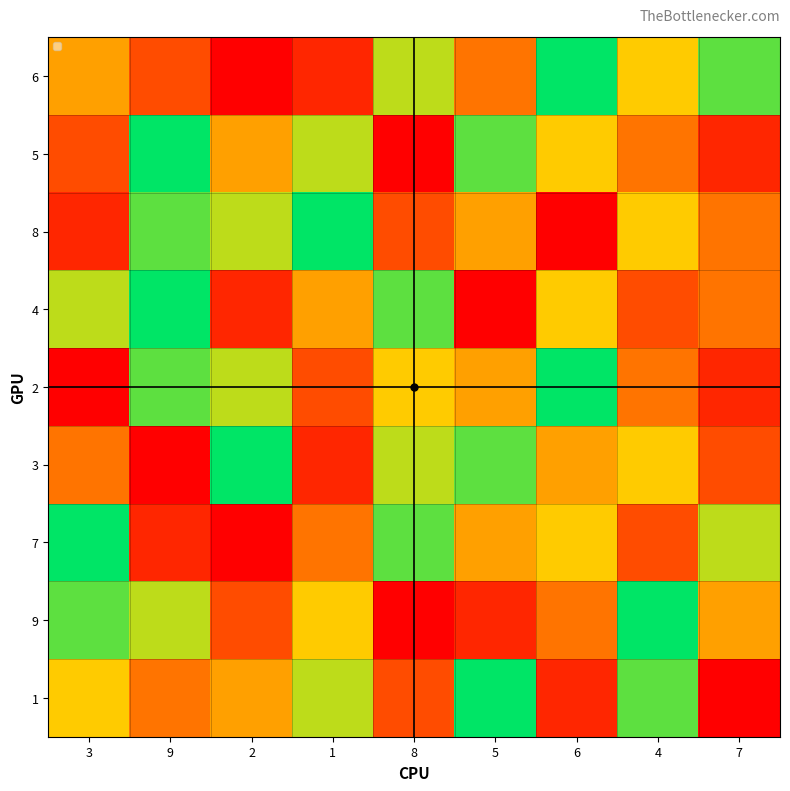

The value of 9 at 3 is 11. True or false?

False